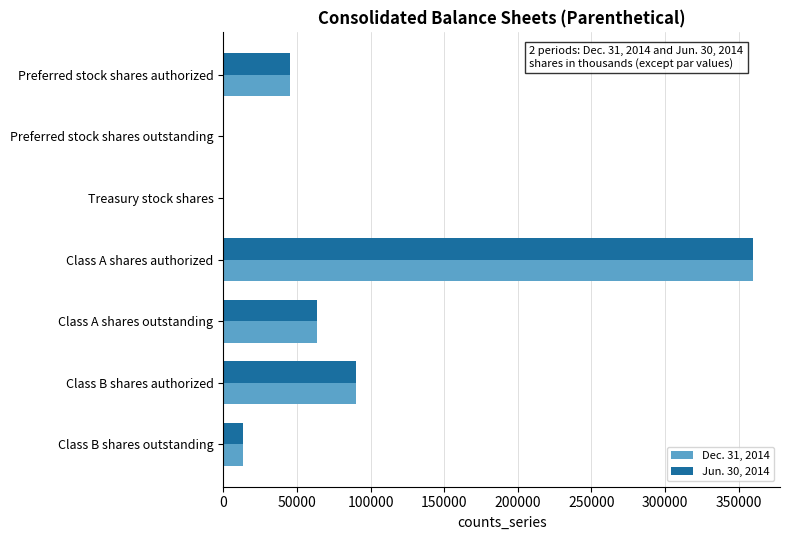

At which category does the chart reach its peak across all series?

Class A shares authorized